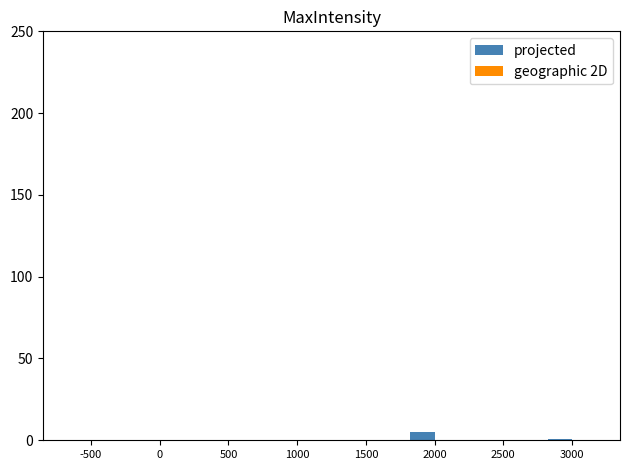

How many data points does each series have?

8